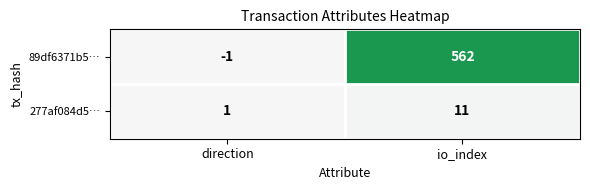

Where is 277af084d5… nearest to the value 6?

direction